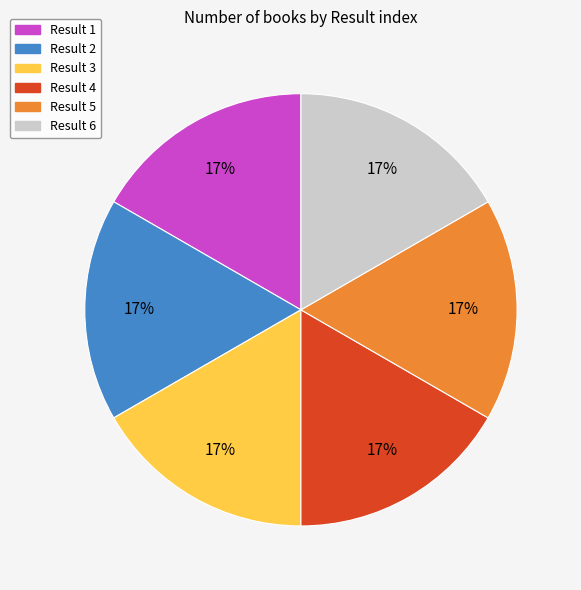

To the nearest percent, what is the average slice percentage?

17%